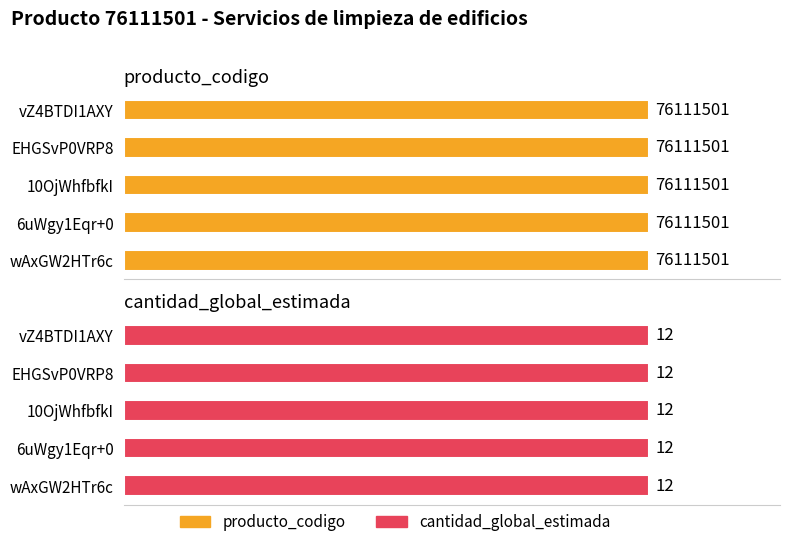

At wAxGW2HTr6c%3D, list the series in order from largest to smallest.

producto_codigo, cantidad_global_estimada